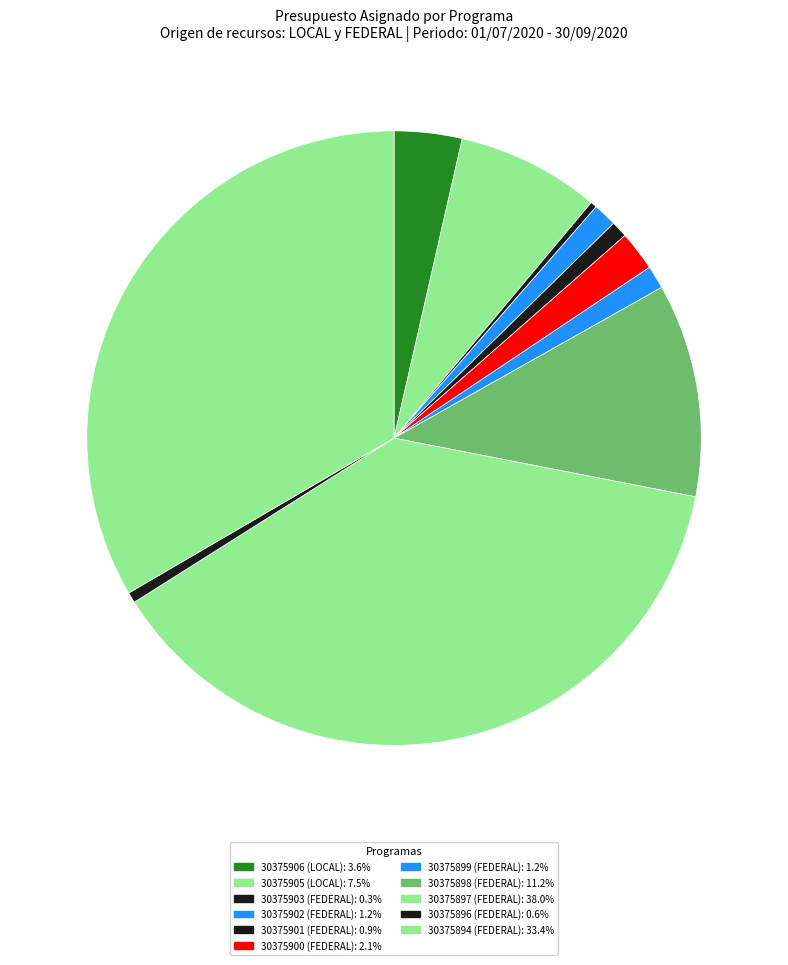

Count the number of slices in the pie.

11